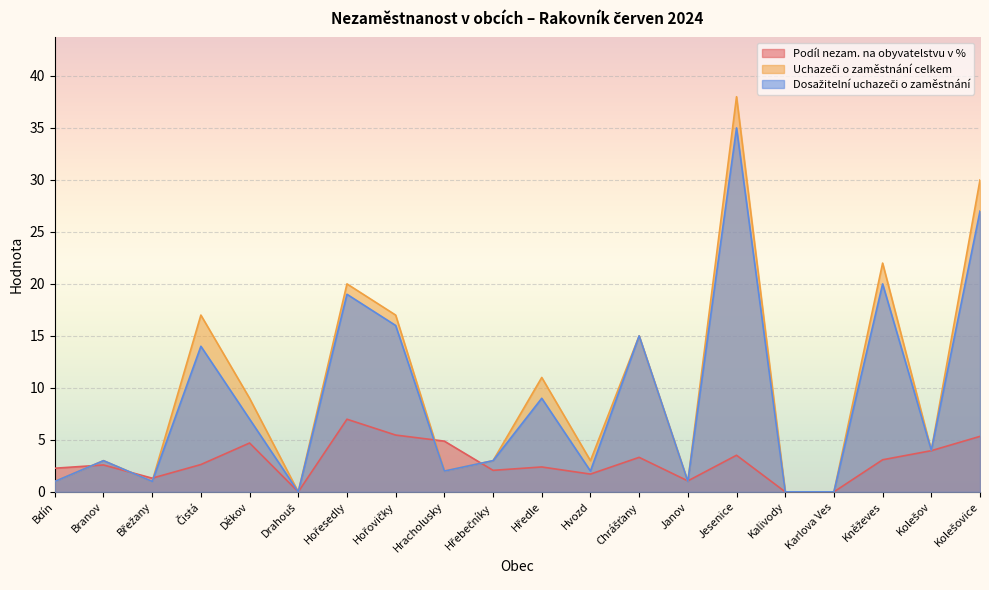

How many lines are shown in the chart?

3